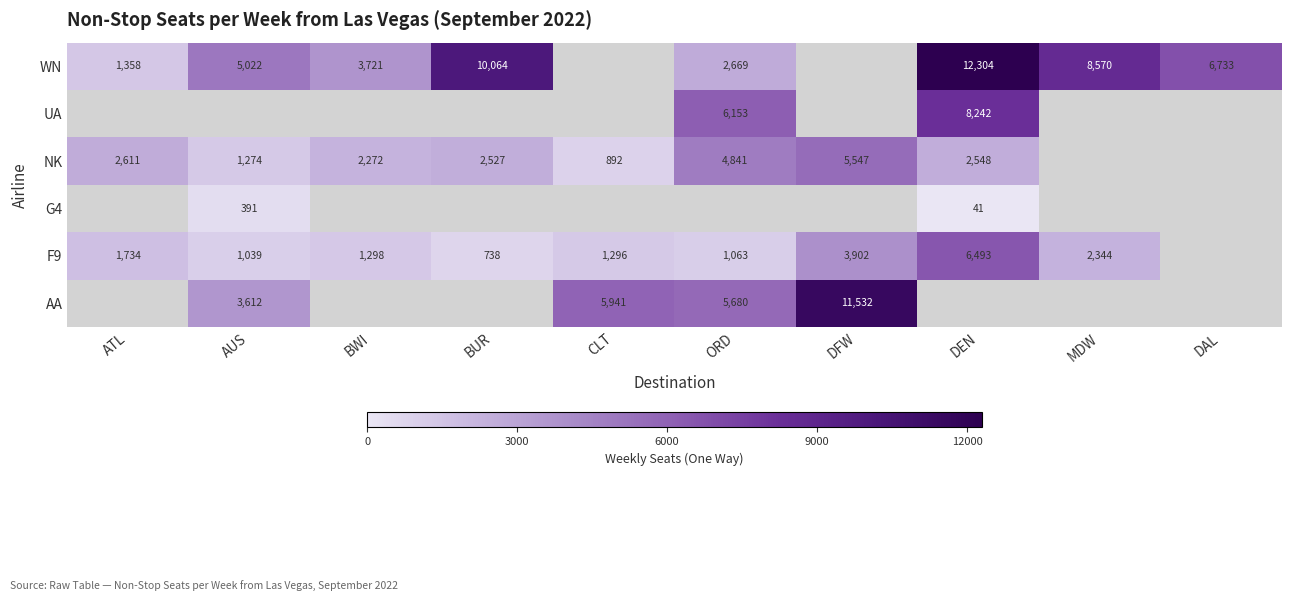

What is the sum of the F9 values at ATL and BWI?

3032